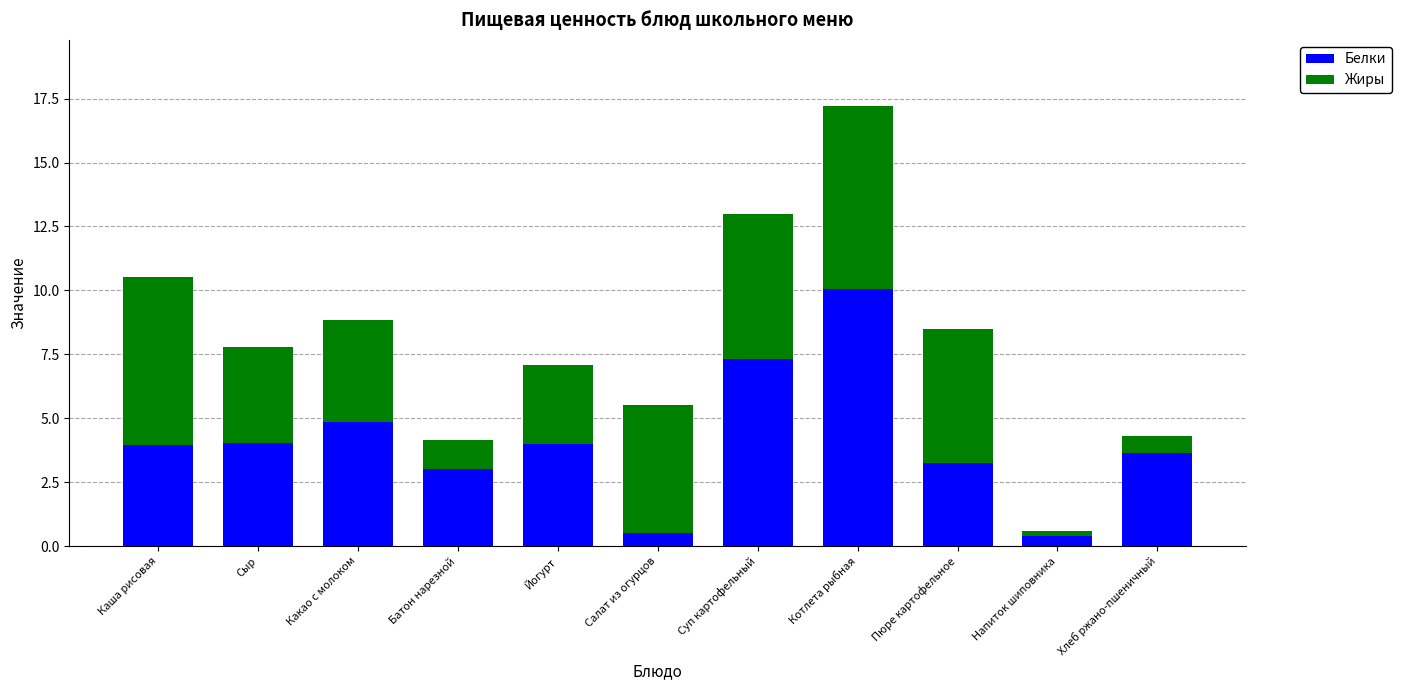

At which category is the sum across all series the highest?

Котлета рыбная